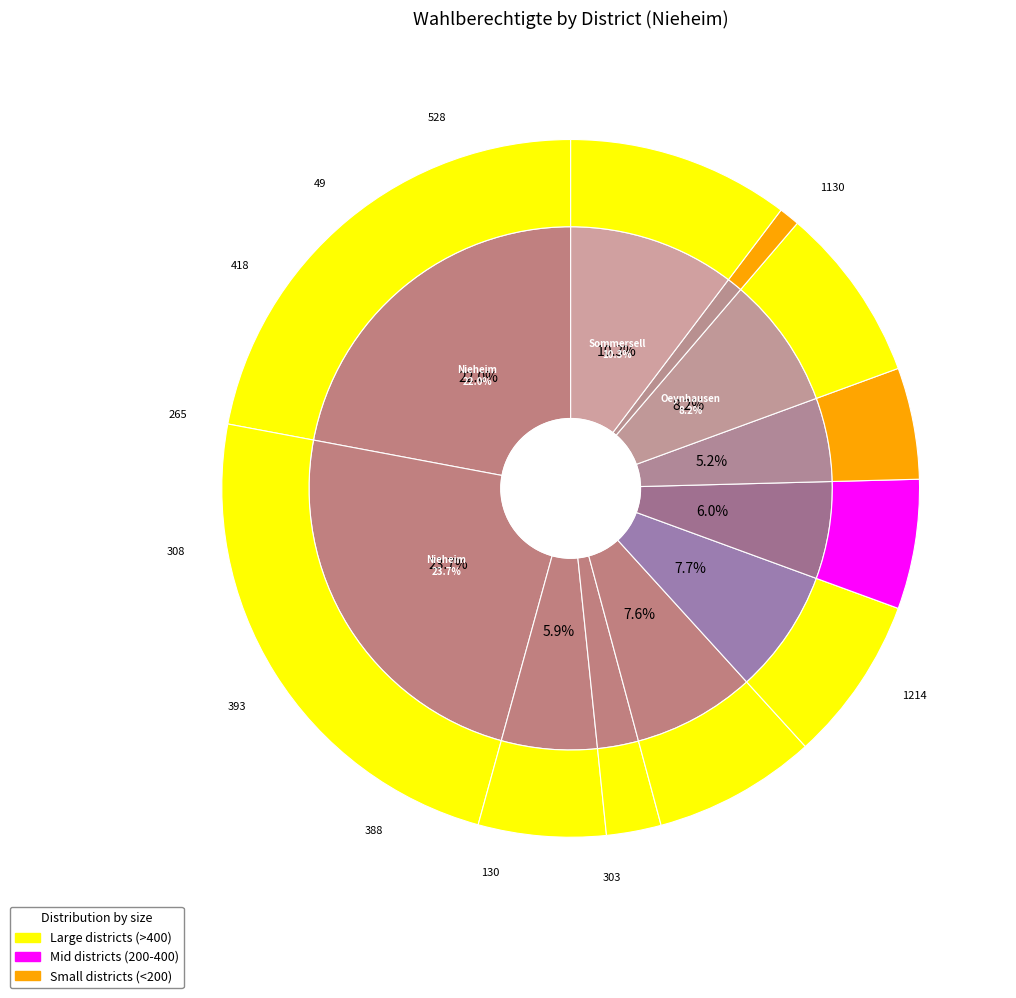

What percentage do Oeynhausen and Eversen together represent?

15.7%